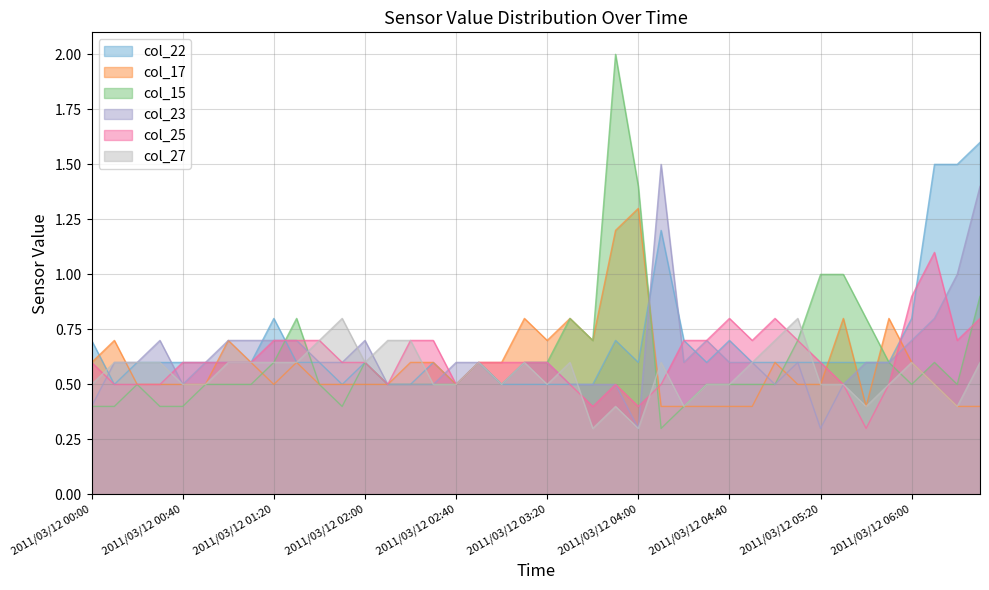

Which category has the highest value across all series?

2011/03/12 03:50